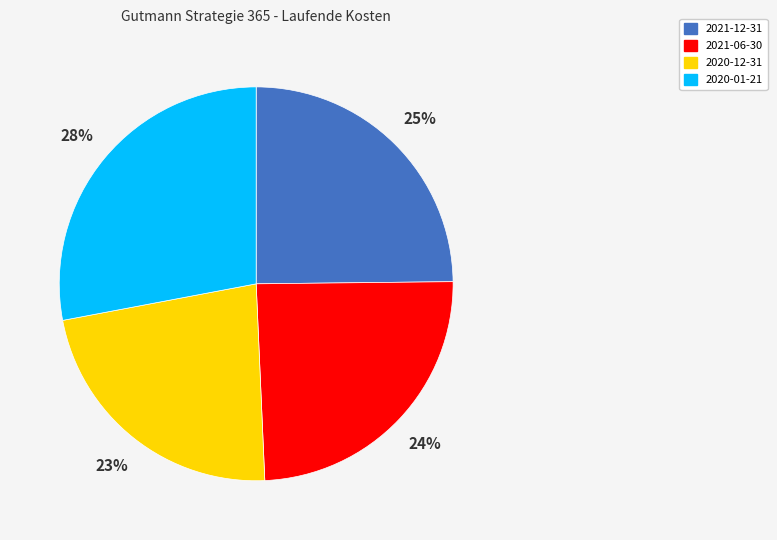

To the nearest percent, what portion does 2021-12-31 represent?

25%